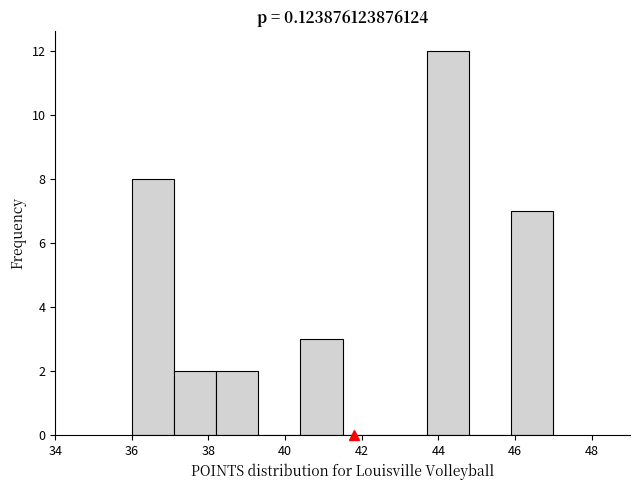

Reading left to right, list every bar in this chart as the range it spans on the x-axis followed by its height. Neither the bar edges nor the heights are printed on the chart, so give them approximately, as read against the axes.

36.0 to 37.1: 8
37.1 to 38.2: 2
38.2 to 39.3: 2
39.3 to 40.4: 0
40.4 to 41.5: 3
41.5 to 42.6: 0
42.6 to 43.7: 0
43.7 to 44.8: 12
44.8 to 45.9: 0
45.9 to 47.0: 7